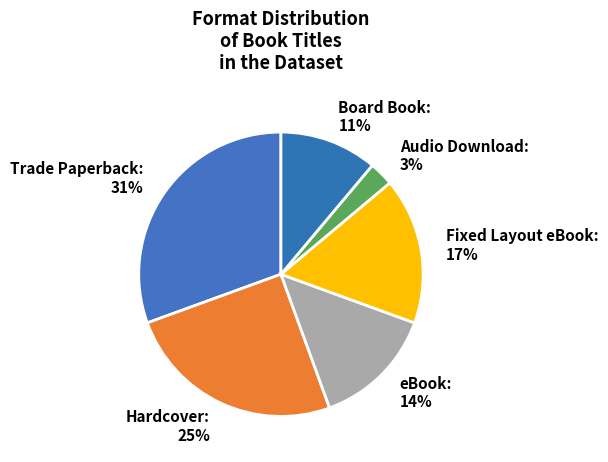

Combined, do Audio Download and Trade Paperback account for over 50%?

No